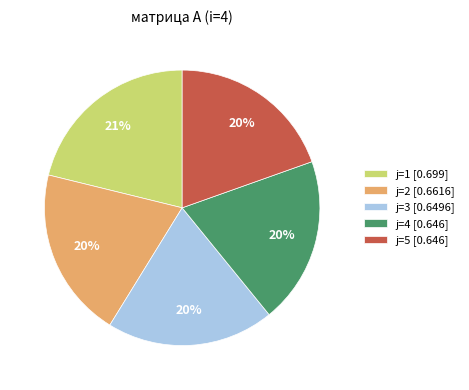

True or false: j=3 accounts for 11% of the total.

False